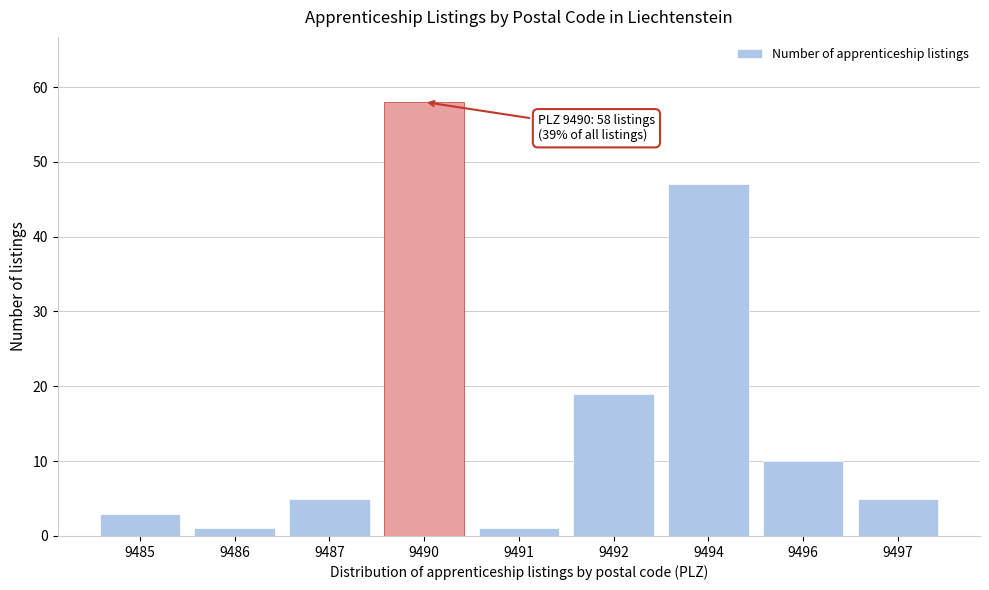

Reading left to right, transcribe all the data shown in this chart.

3	1	5	58	1	19	47	10	5